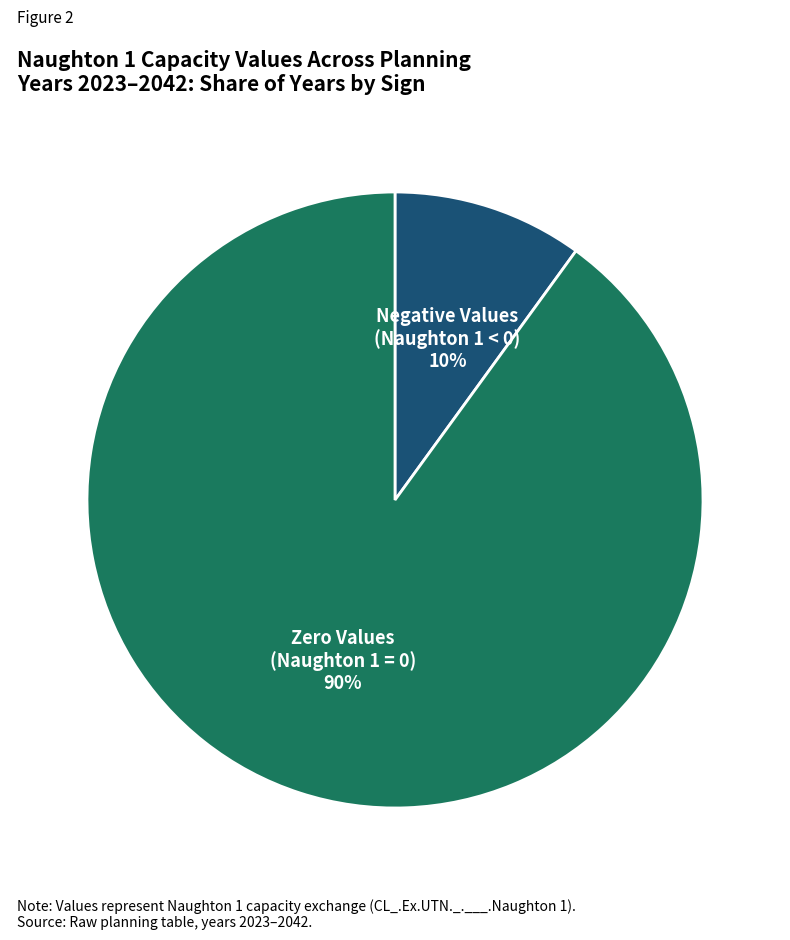

Is there a majority slice in this chart?

Yes